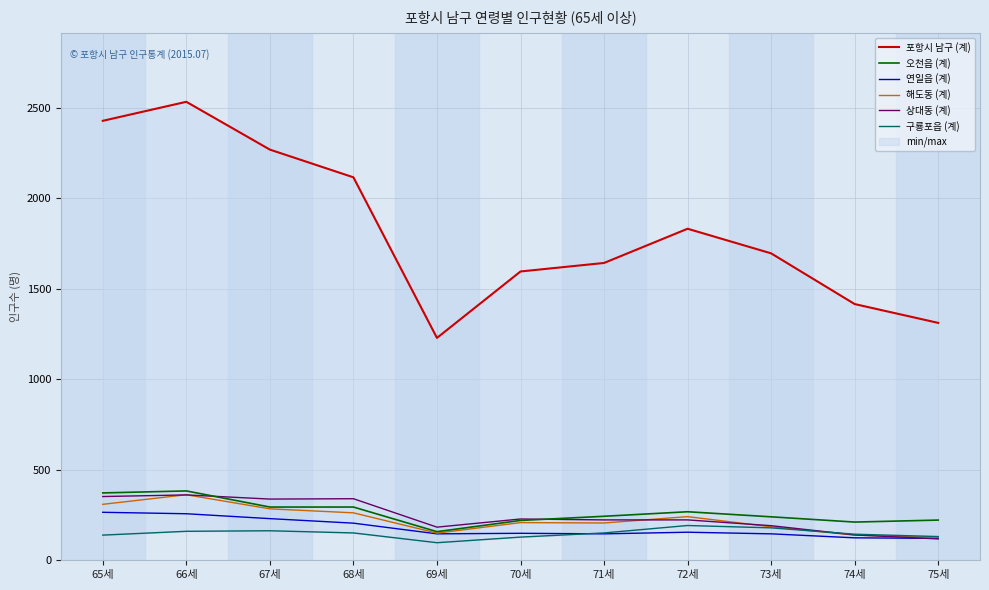

Reading left to right, extract all data points from this chart.

포항시 남구 (계): 65세=2427	66세=2532	67세=2268	68세=2115	69세=1228	70세=1595	71세=1642	72세=1831	73세=1695	74세=1415	75세=1311
오천읍 (계): 65세=372	66세=383	67세=294	68세=294	69세=158	70세=220	71세=243	72세=268	73세=240	74세=211	75세=222
연일읍 (계): 65세=265	66세=257	67세=230	68세=205	69세=146	70세=149	71세=146	72세=155	73세=146	74세=124	75세=121
해도동 (계): 65세=309	66세=362	67세=284	68세=262	69세=150	70세=208	71세=206	72세=241	73세=185	74세=139	75세=126
상대동 (계): 65세=352	66세=361	67세=338	68세=340	69세=183	70세=228	71세=223	72세=223	73세=191	74세=140	75세=118
구룡포읍 (계): 65세=139	66세=160	67세=163	68세=151	69세=97	70세=128	71세=151	72세=192	73세=179	74세=144	75세=131